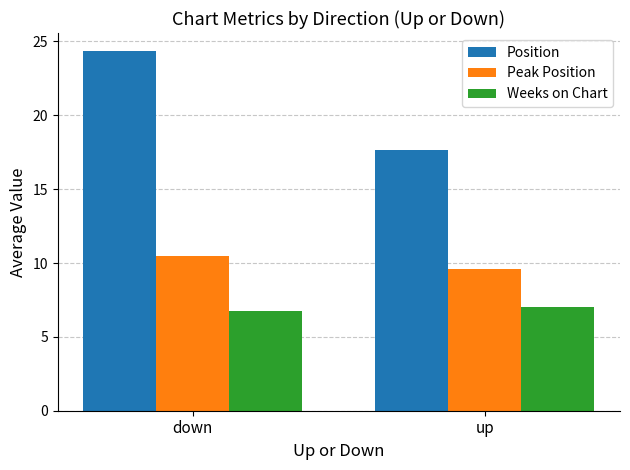

Reading left to right, what are all the values shown in this chart?

Position: 24.4	17.7
Peak Position: 10.5	9.6
Weeks on Chart: 6.8	7.0